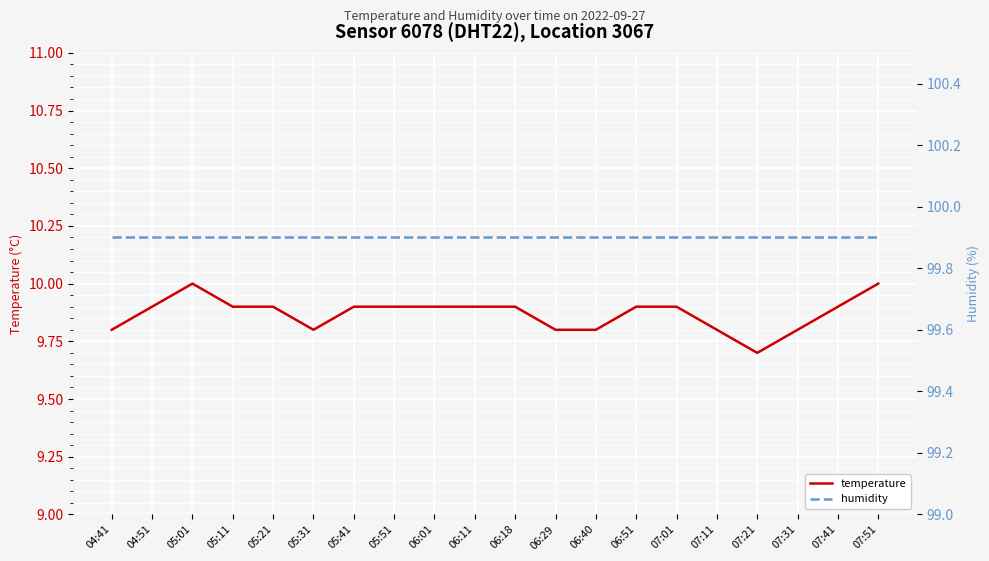

Where is temperature nearest to the value 9?

07:21